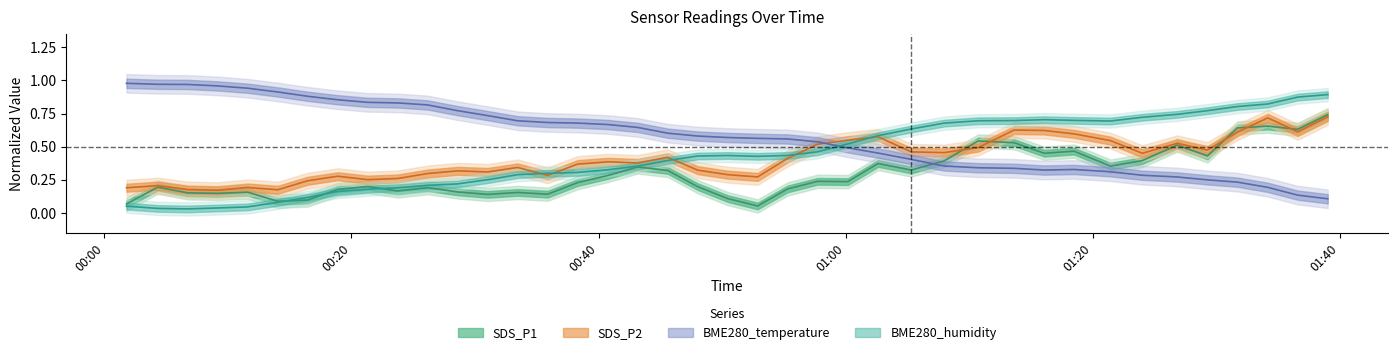

True or false: BME280_temperature has more than 1 points higher than both neighbors.

False